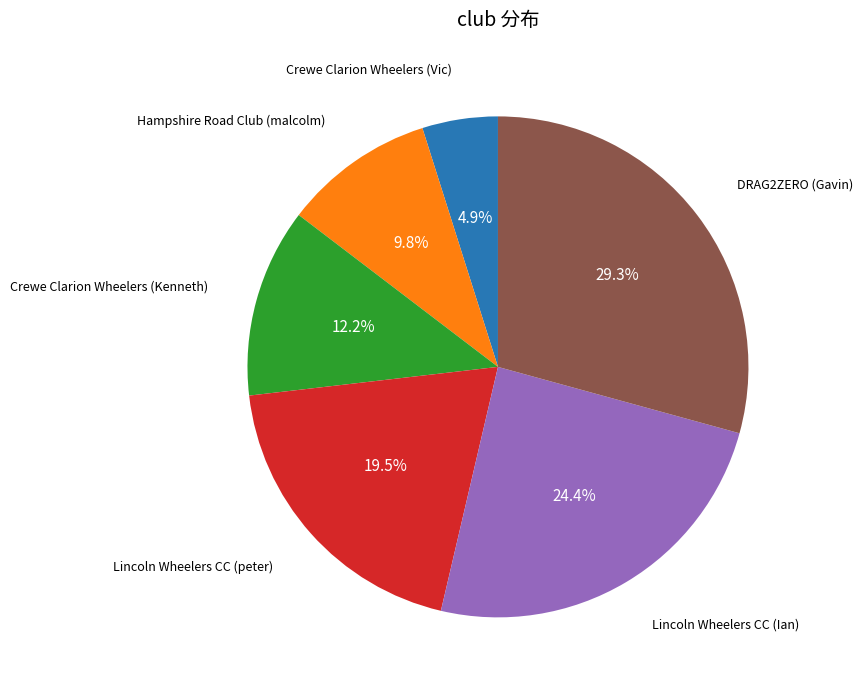

Do DRAG2ZERO (Gavin) and Crewe Clarion Wheelers (Vic) together represent more than half of the pie?

No